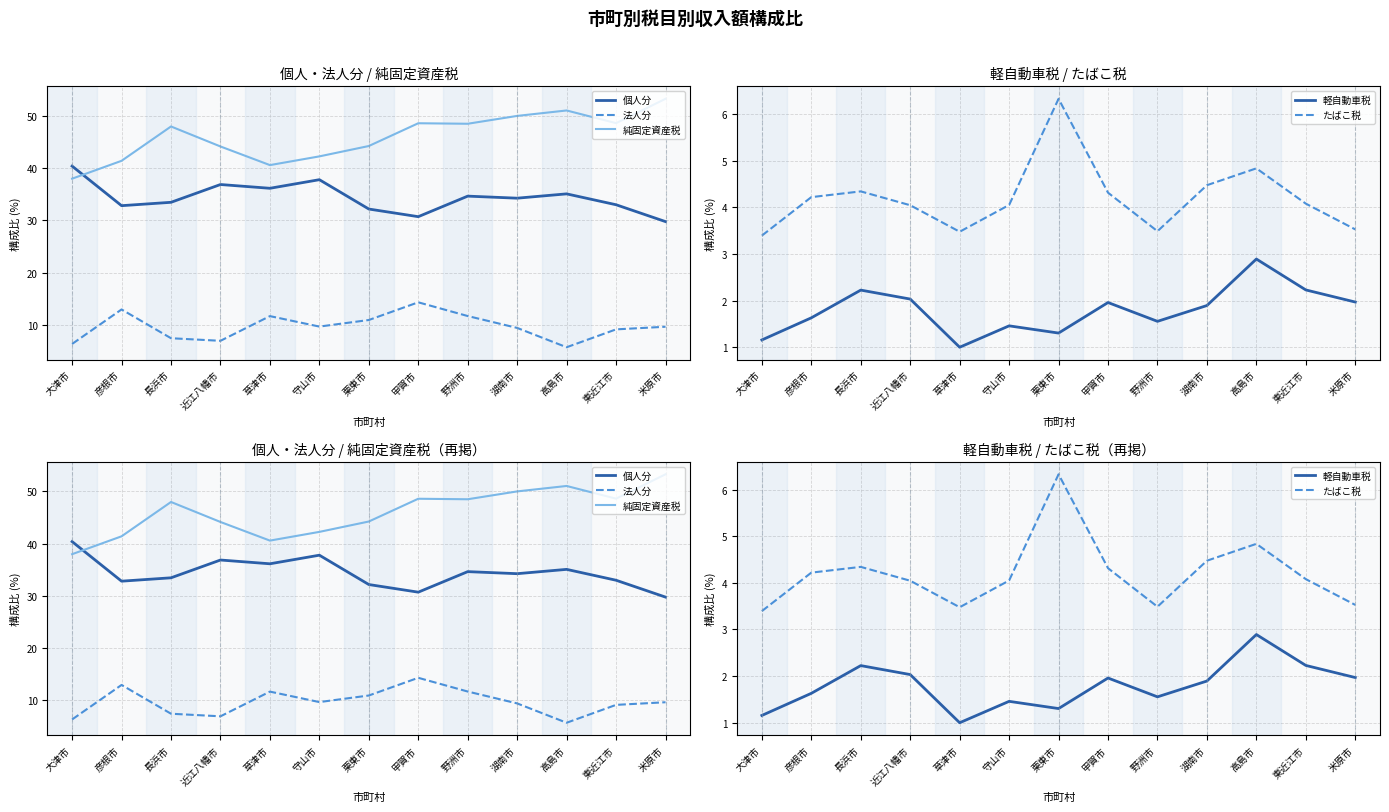

How many data points in 個人分 are above 34?

7